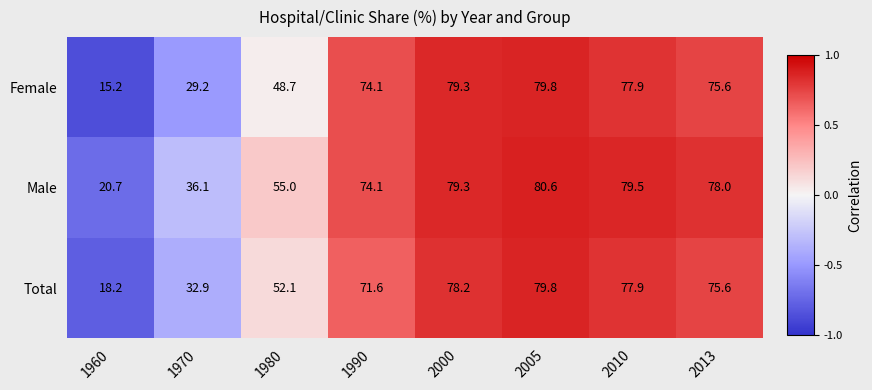

True or false: Female has a value of 47.2 at 2010.

False